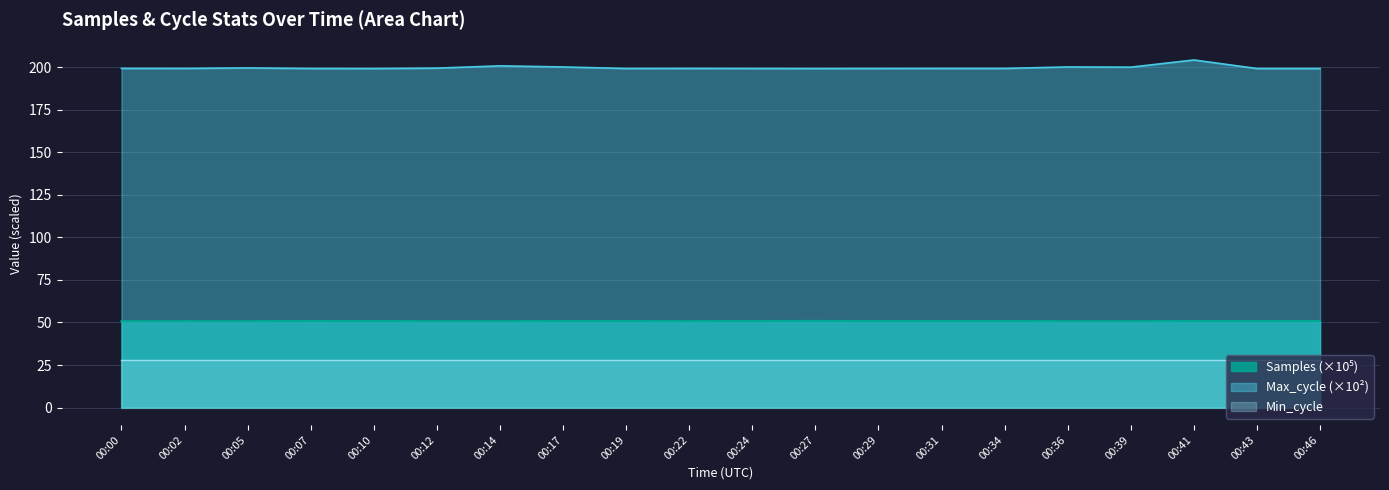

Count the Samples values in the range 50 to 51.

20